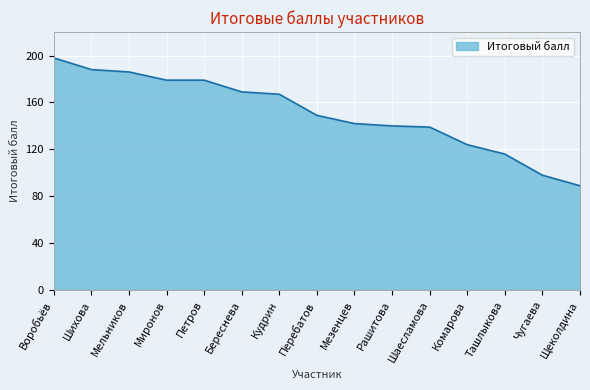

Which label corresponds to the largest value in the chart?

Воробьёв